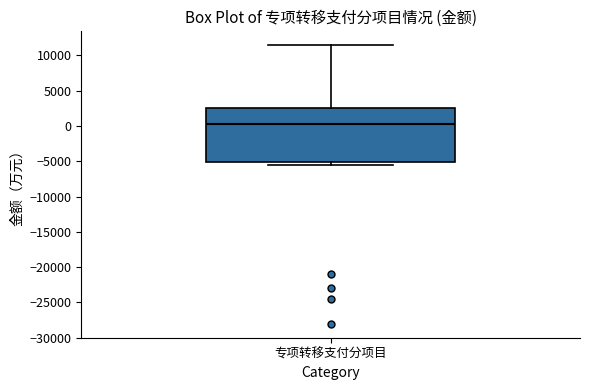

Where does the upper whisker of the box for 专项转移支付分项目 end on the y-axis? The values are not printed on the chart, so give them approximately, as read against the axis.

11500